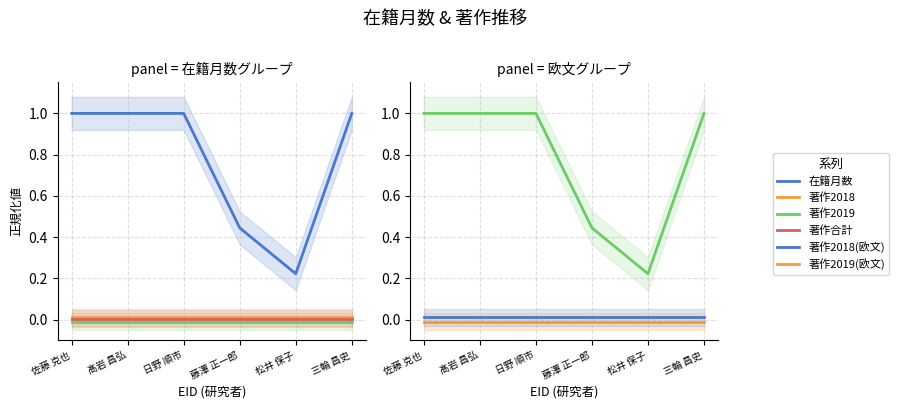

Reading left to right, list all the values displayed in this chart.

在籍月数: 1.0	1.0	1.0	0.4	0.2	1.0
著作2018: 0.0	0.0	0.0	0.0	0.0	0.0
著作2019: -0.0	-0.0	-0.0	-0.0	-0.0	-0.0
著作合計: 0.0	0.0	0.0	0.0	0.0	0.0
著作2018(欧文): 0.0	0.0	0.0	0.0	0.0	0.0
著作2019(欧文): -0.0	-0.0	-0.0	-0.0	-0.0	-0.0